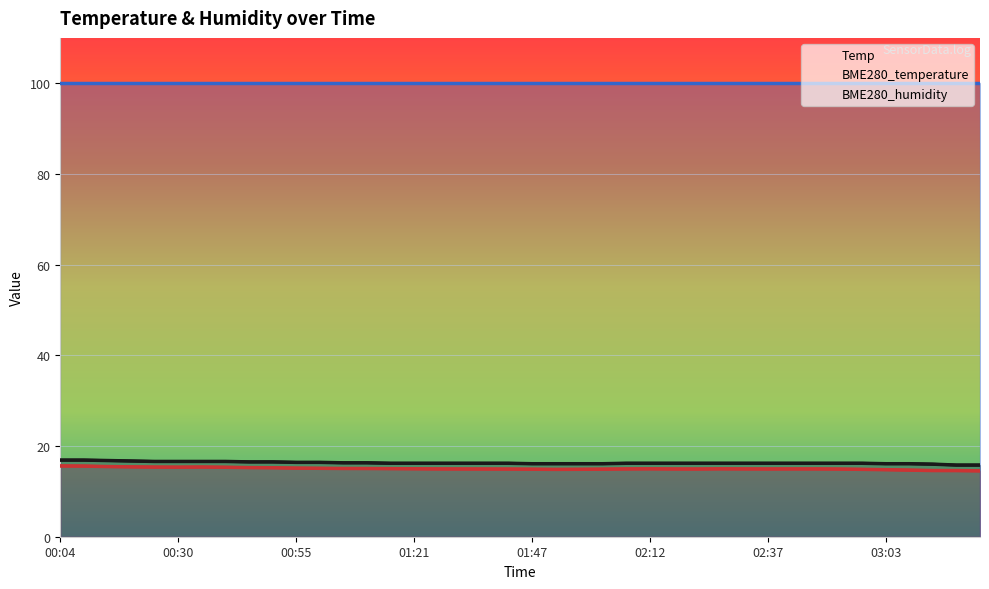

What is the sum of the BME280_temperature values at 00:04 and 01:05?

30.7